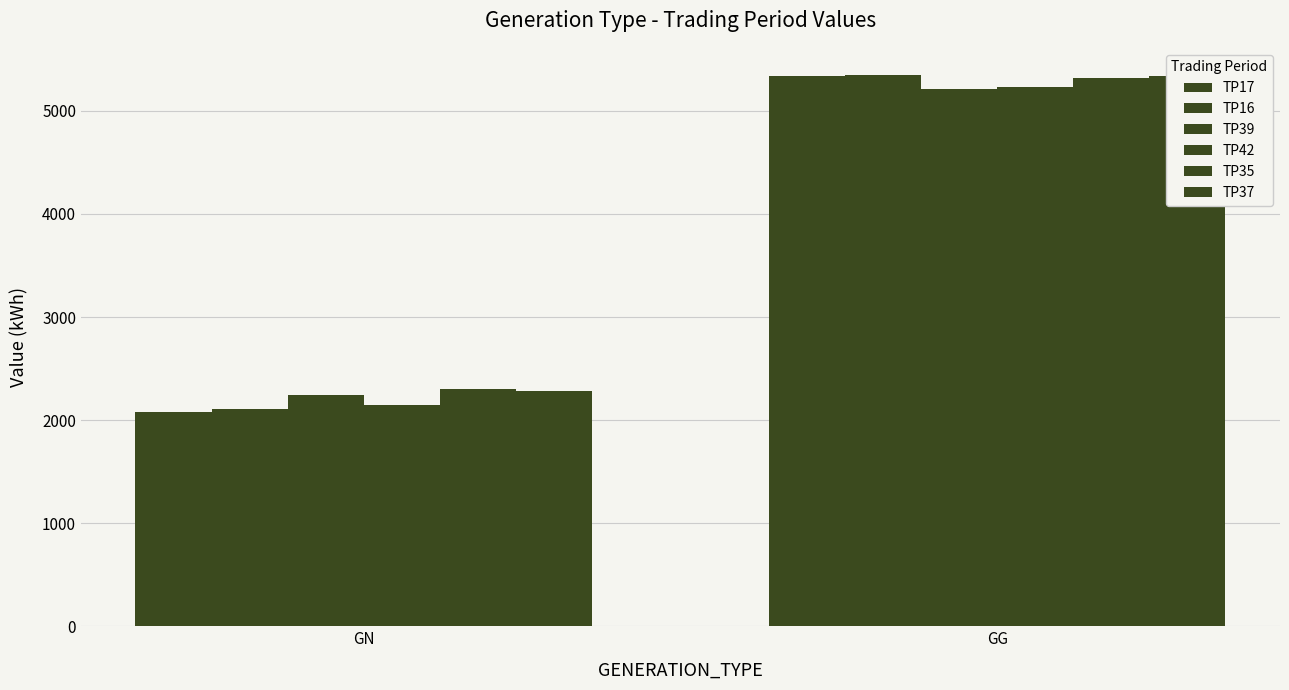

At which category is the sum across all series the highest?

GG